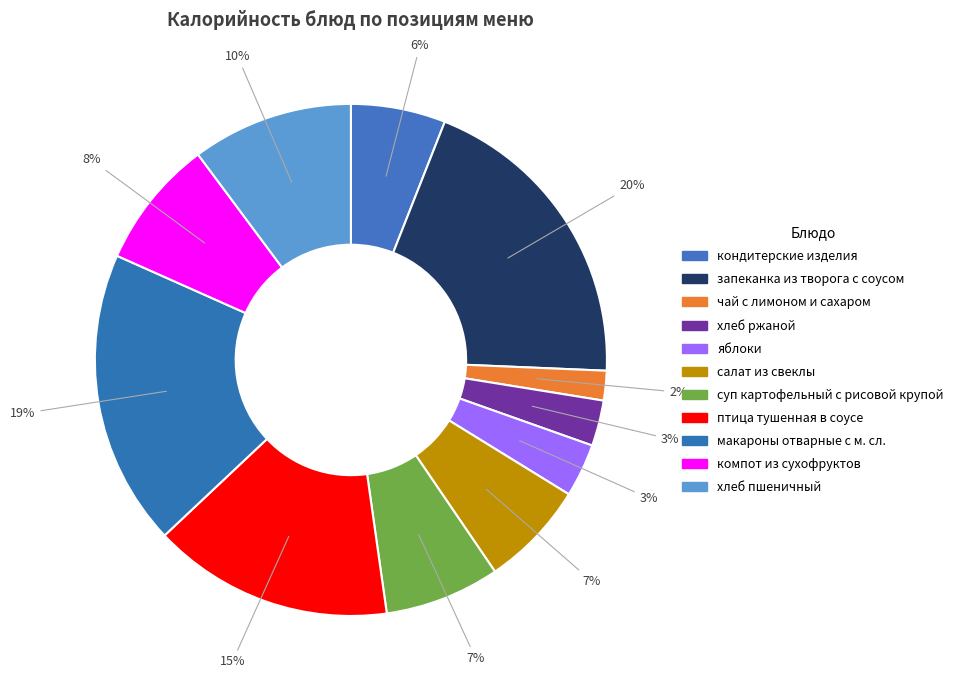

Count the number of slices in the pie.

11